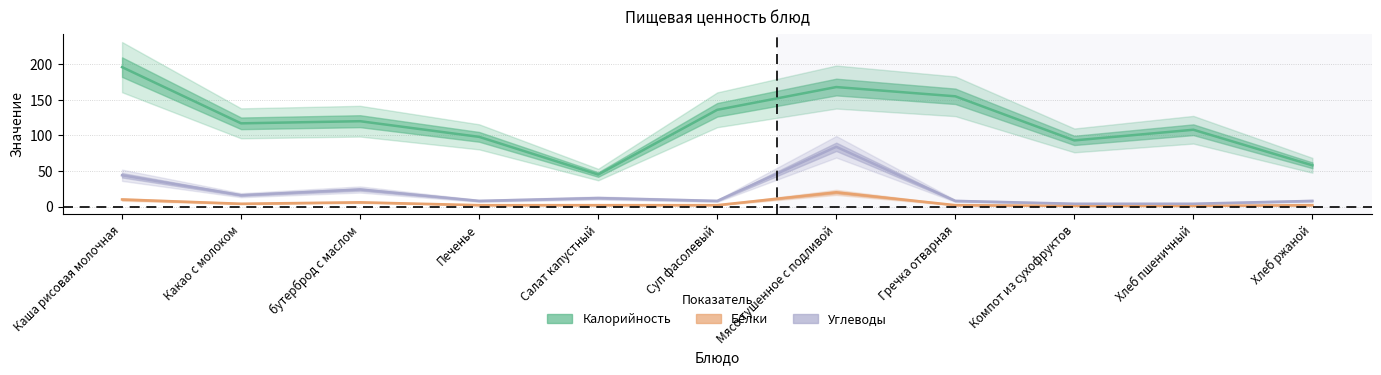

Is it true that Белки equals 3 at Какао с молоком?

False